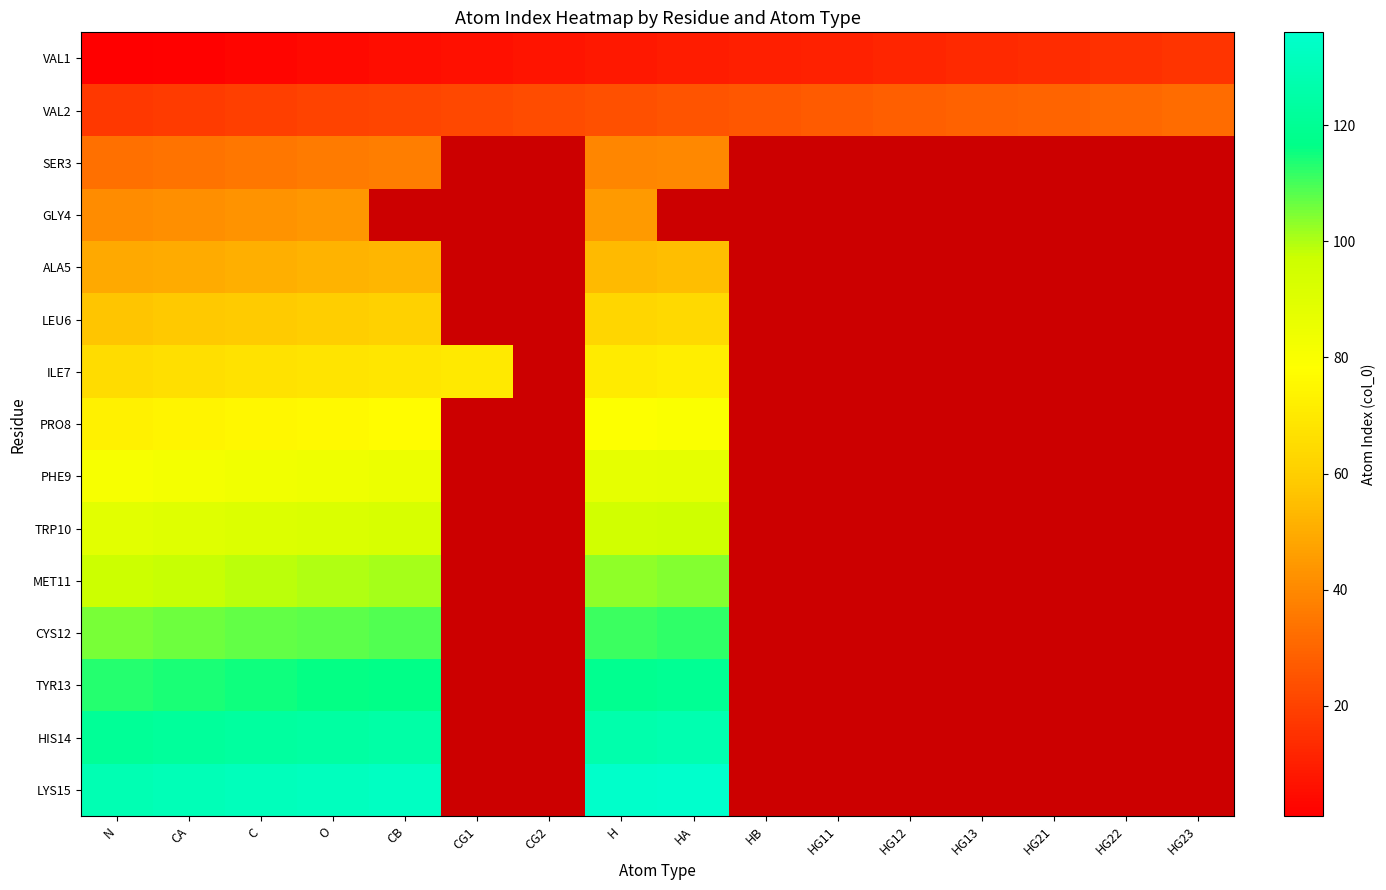

List the series in order of their peak value, highest first.

LYS15, HIS14, TYR13, CYS12, MET11, TRP10, PHE9, PRO8, ILE7, LEU6, ALA5, GLY4, SER3, VAL2, VAL1